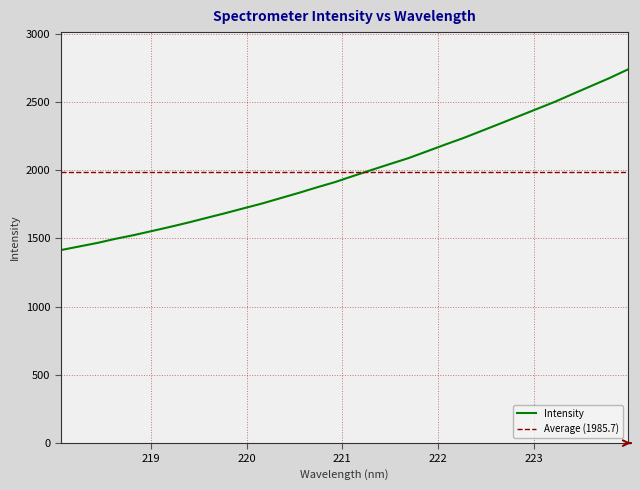

Between 220.7354 and 223.7895, which is larger?

223.7895